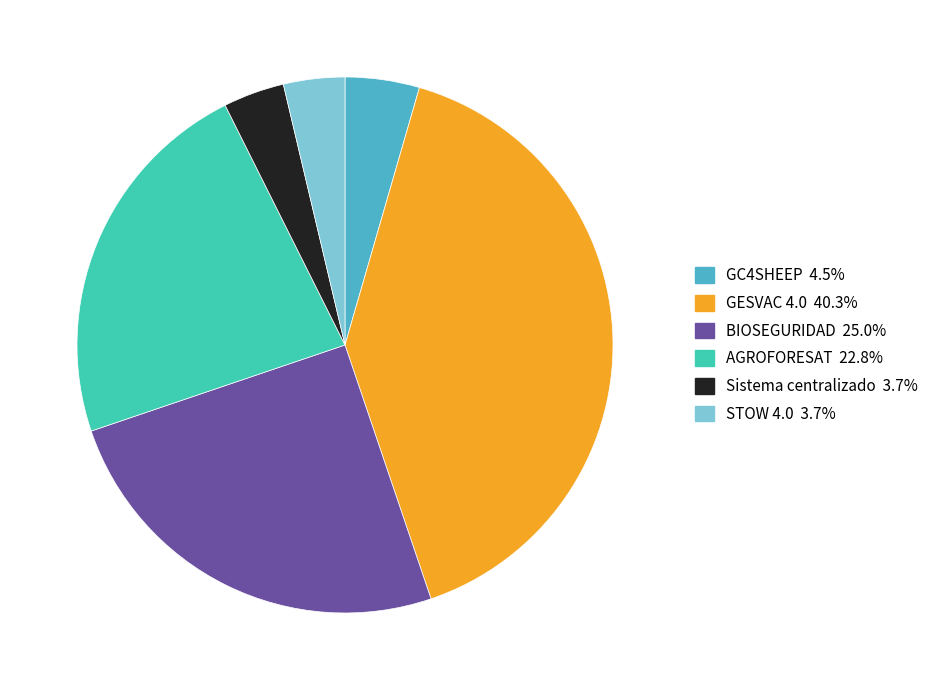

Is it true that Sistema centralizado is 4% of the pie?

True